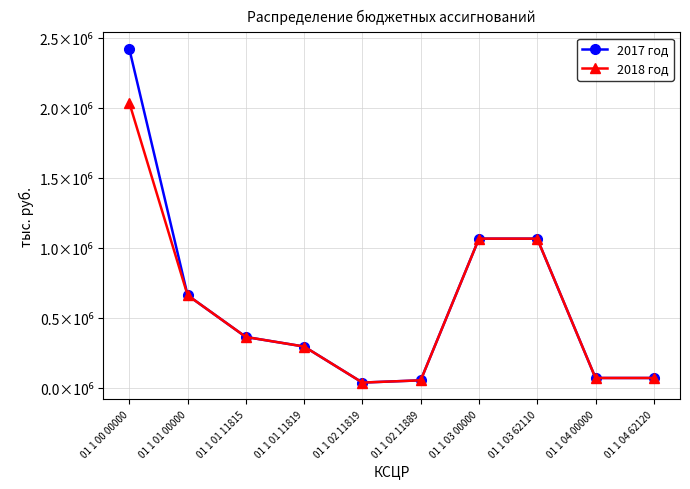

Is the value of 2018 год at 01 1 00 00000 greater than the value of 2017 год at 01 1 04 00000?

Yes